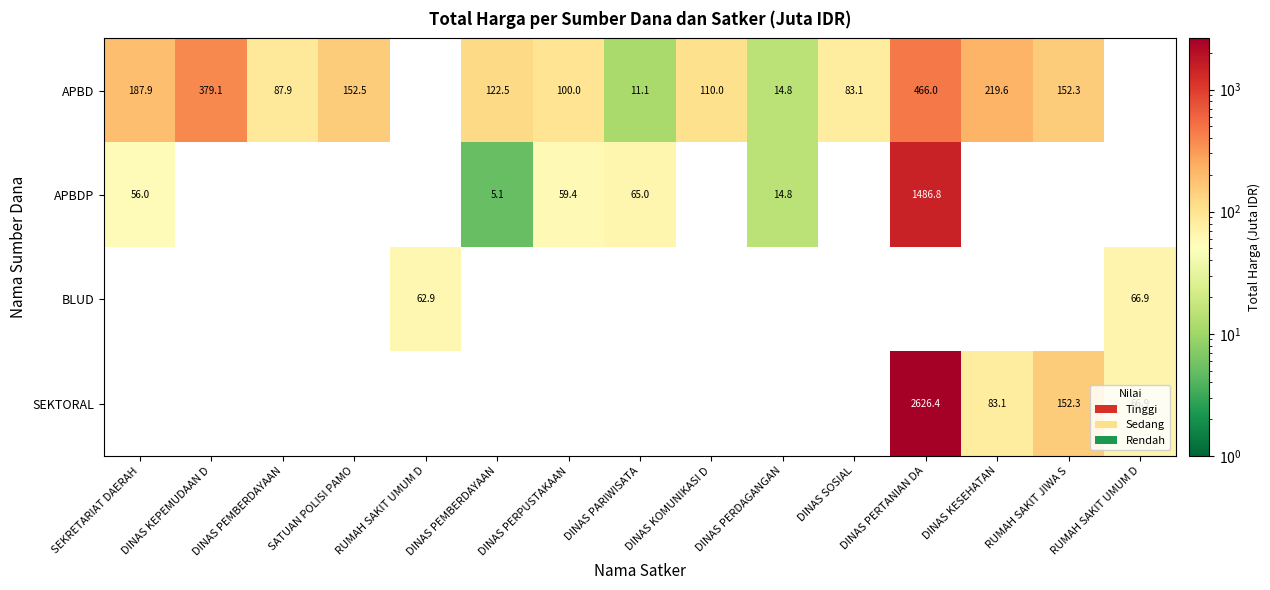

What is the sum of the APBD values at SATUAN POLISI PAMO and DINAS PEMBERDAYAAN?

275.0